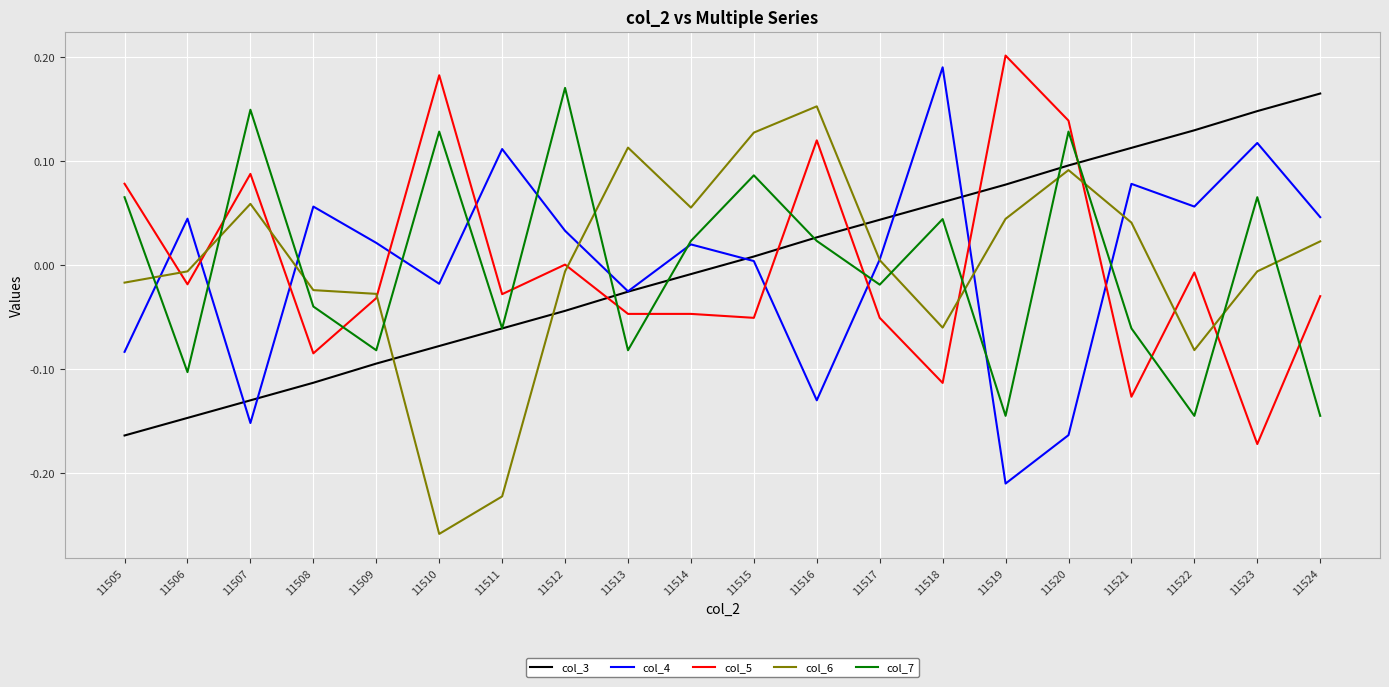

What is the spread (max minus min) of values at 11523?

0.3